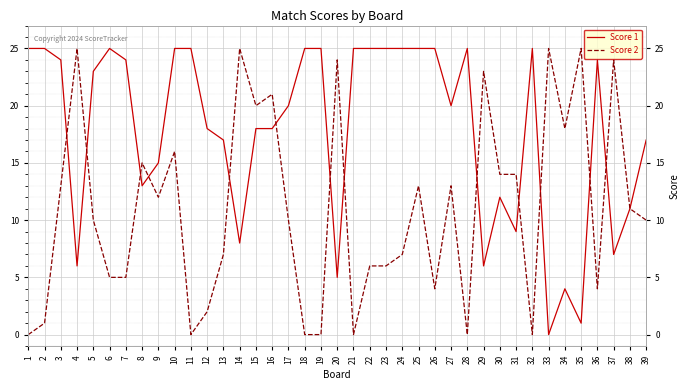

True or false: Score 2 has a value of 12 at 11.

False